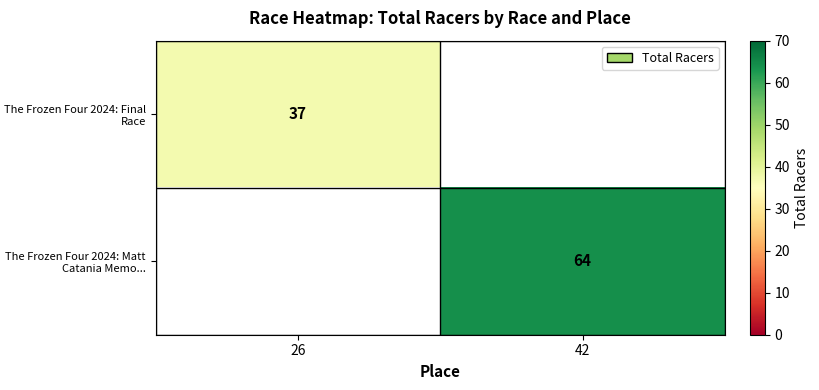

The The Frozen Four 2024: Matt Catania Memo... series shows 64 at 42. True or false?

True